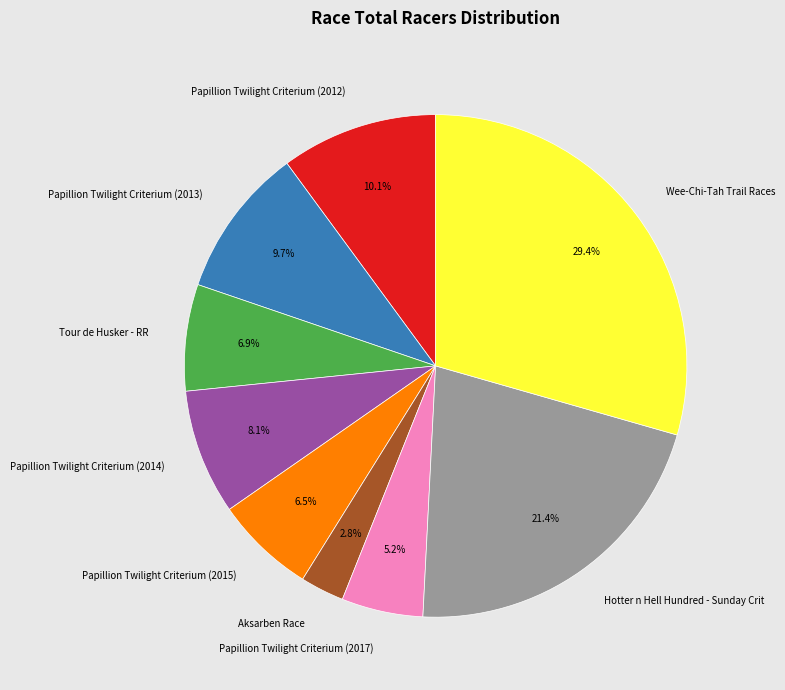

To the nearest percent, what is the average slice percentage?

11%